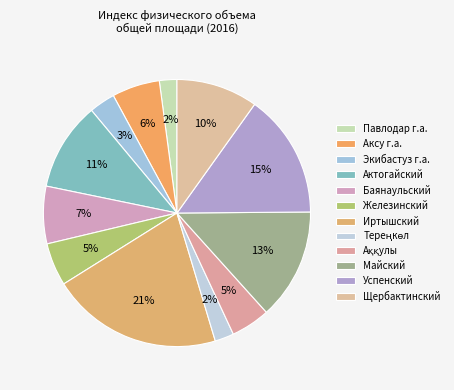

What is the change in value from Железинский to Майский?

+209.8